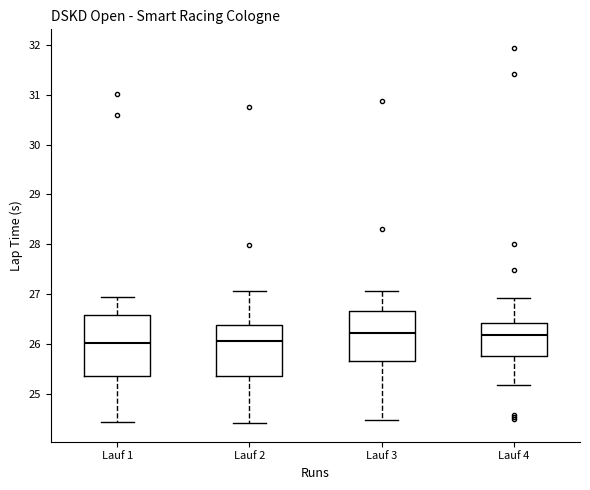

Which box is the tallest, from its lower edge to its upper edge?

Lauf 1